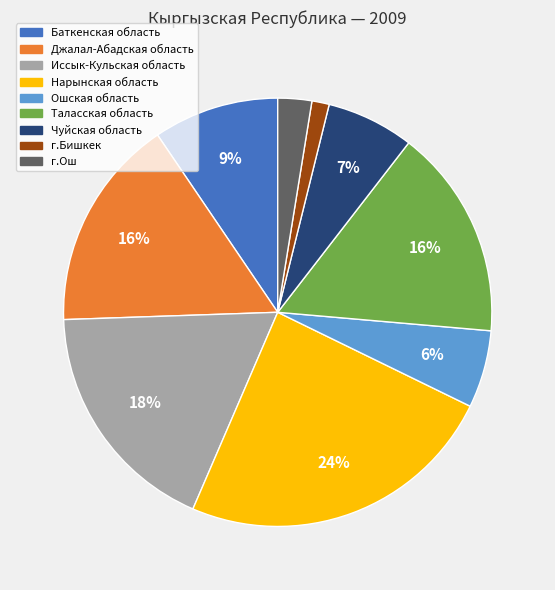

Which category has the biggest portion of the pie?

Нарынская область